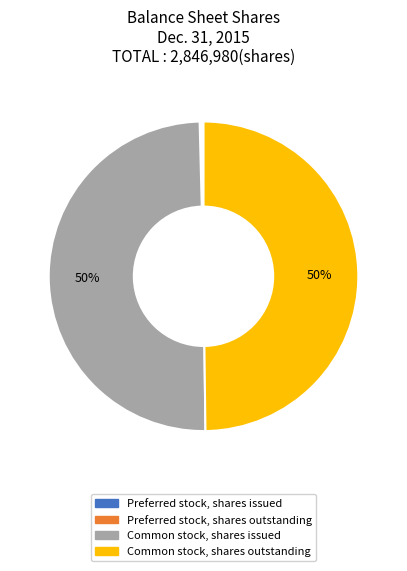

To the nearest percent, what is the average slice percentage?

25%